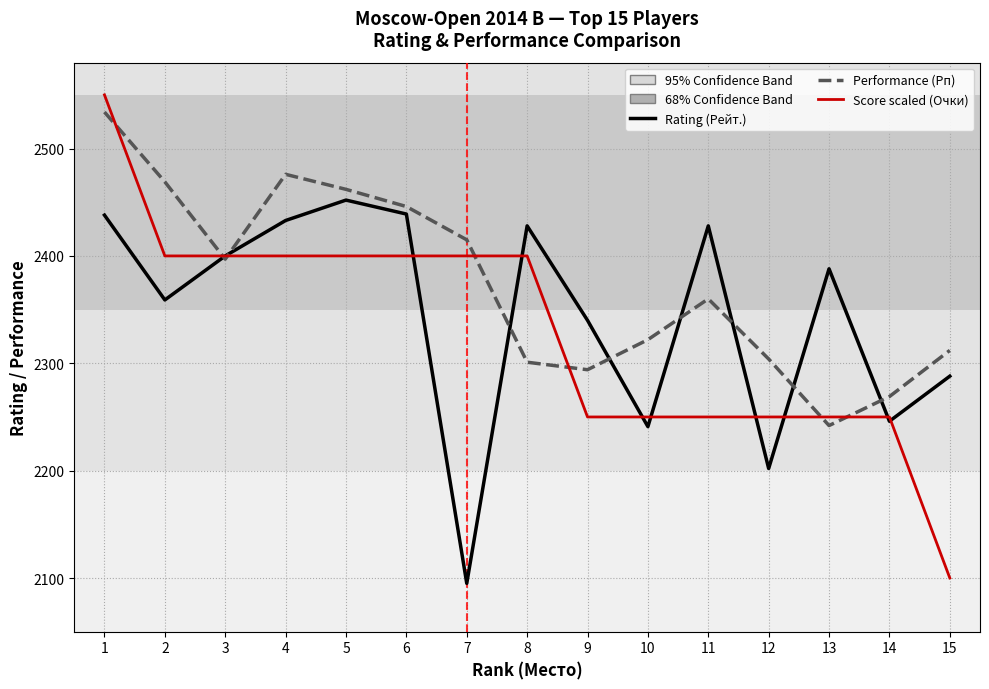

How many interior local peaks does the Performance (Рп) series have?

2